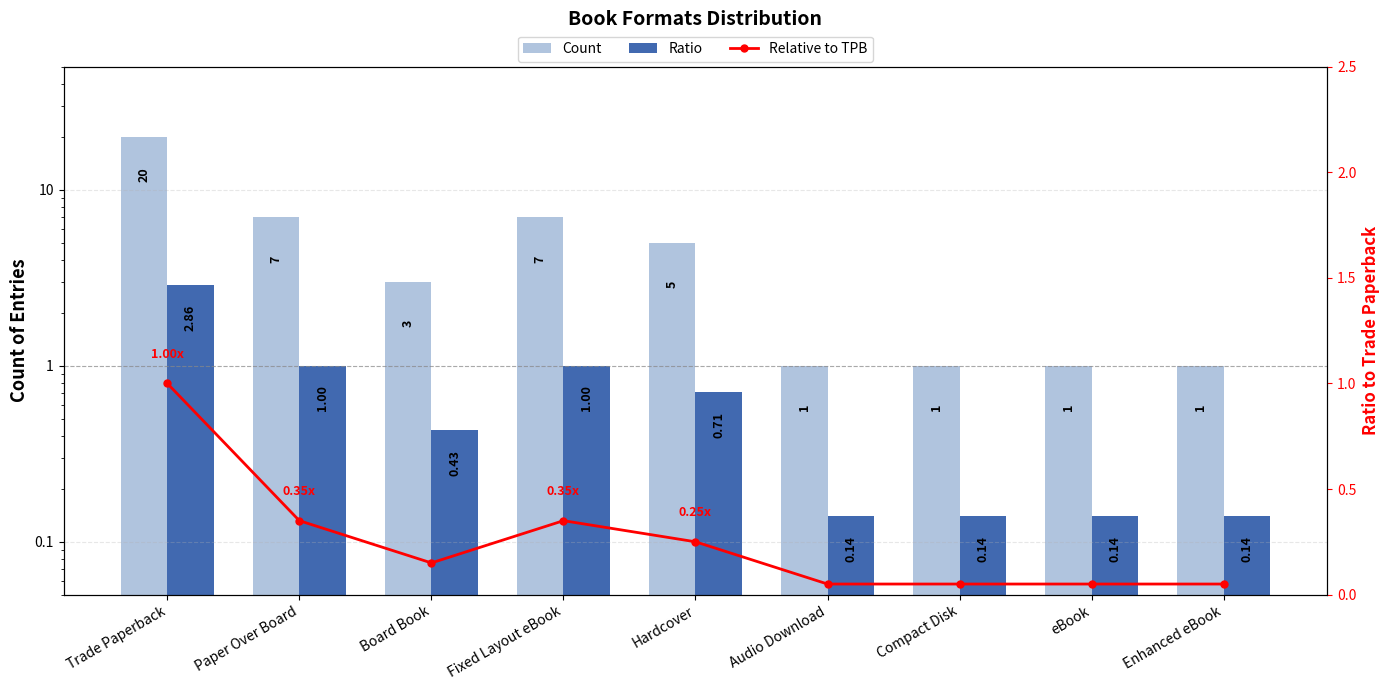

What position from the right is Fixed Layout eBook?

6